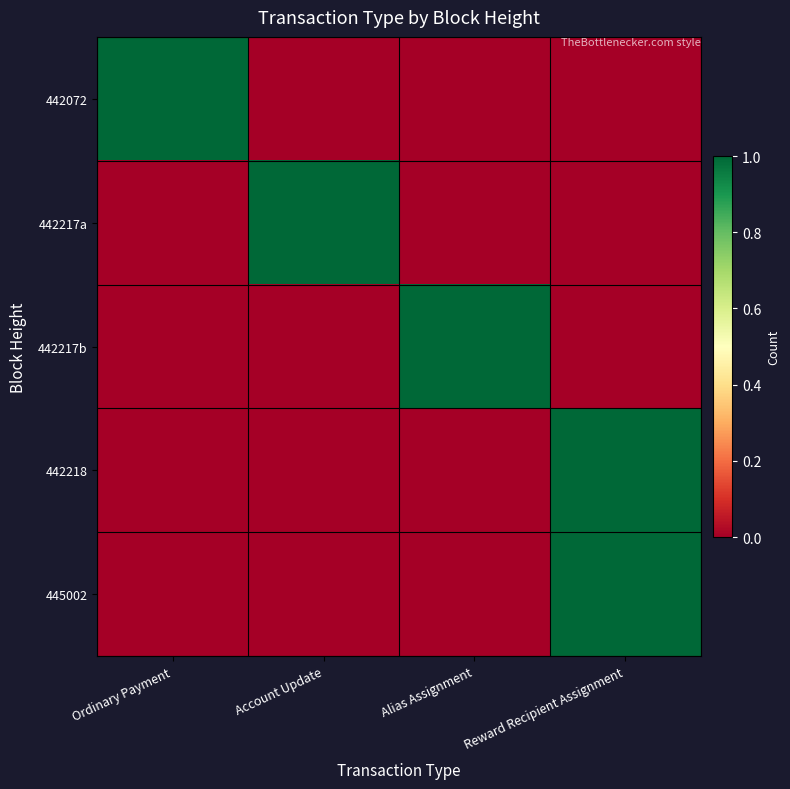

Reading right to left, transcribe all the data shown in this chart.

442072: Reward Recipient Assignment=0	Alias Assignment=0	Account Update=0	Ordinary Payment=1
442217a: Reward Recipient Assignment=0	Alias Assignment=0	Account Update=1	Ordinary Payment=0
442217b: Reward Recipient Assignment=0	Alias Assignment=1	Account Update=0	Ordinary Payment=0
442218: Reward Recipient Assignment=1	Alias Assignment=0	Account Update=0	Ordinary Payment=0
445002: Reward Recipient Assignment=1	Alias Assignment=0	Account Update=0	Ordinary Payment=0